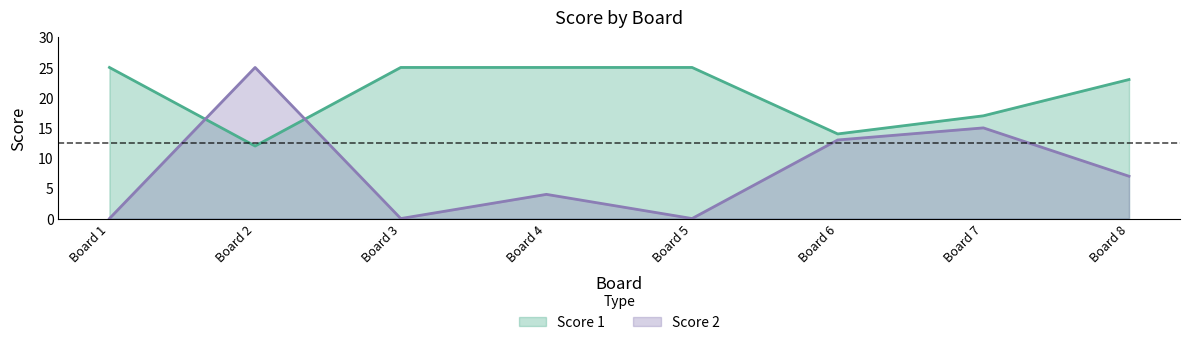

Reading right to left, what are all the values shown in this chart?

Score 1: Board 8=23	Board 7=17	Board 6=14	Board 5=25	Board 4=25	Board 3=25	Board 2=12	Board 1=25
Score 2: Board 8=7	Board 7=15	Board 6=13	Board 5=0	Board 4=4	Board 3=0	Board 2=25	Board 1=0